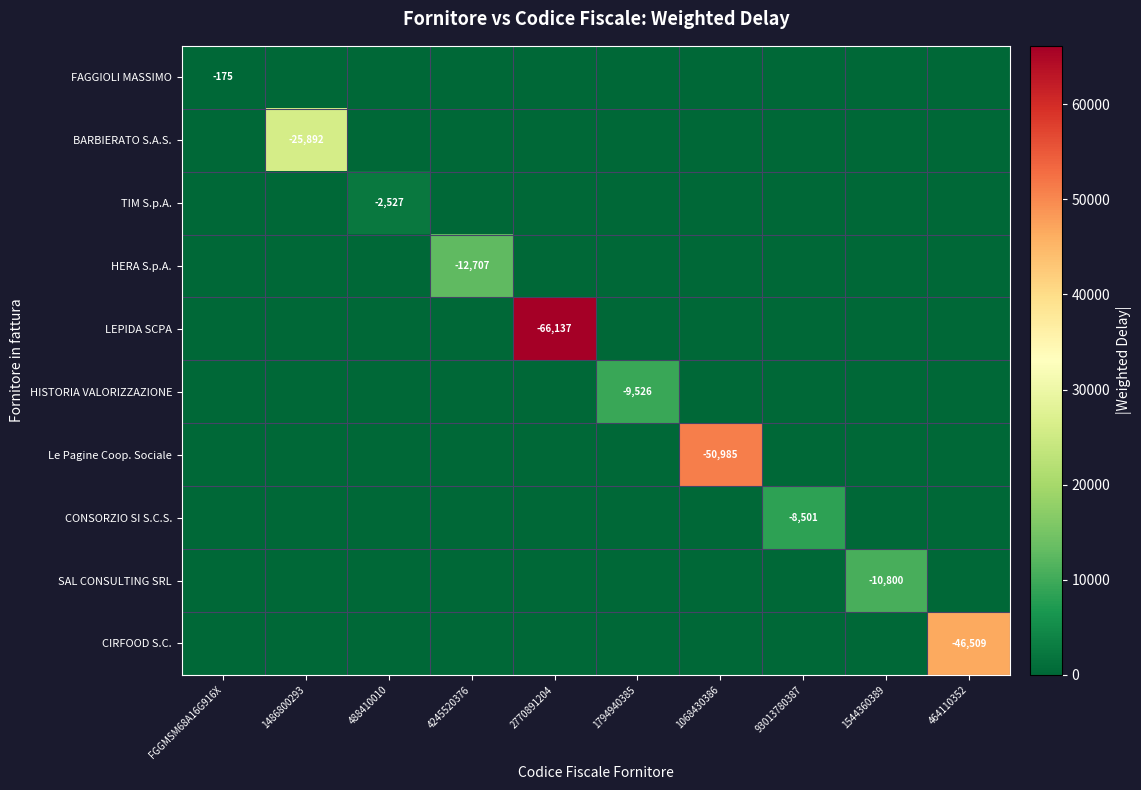

The SAL CONSULTING SRL series shows 3812.9 at 2770891204. True or false?

False